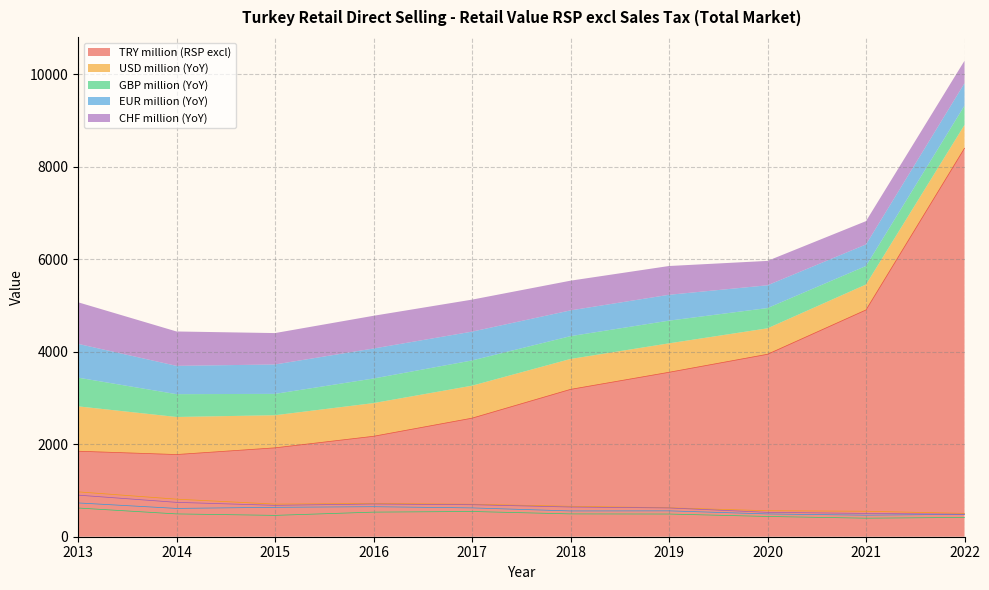

True or false: CHF million (YoY) and USD million (YoY) cross at least once.

False